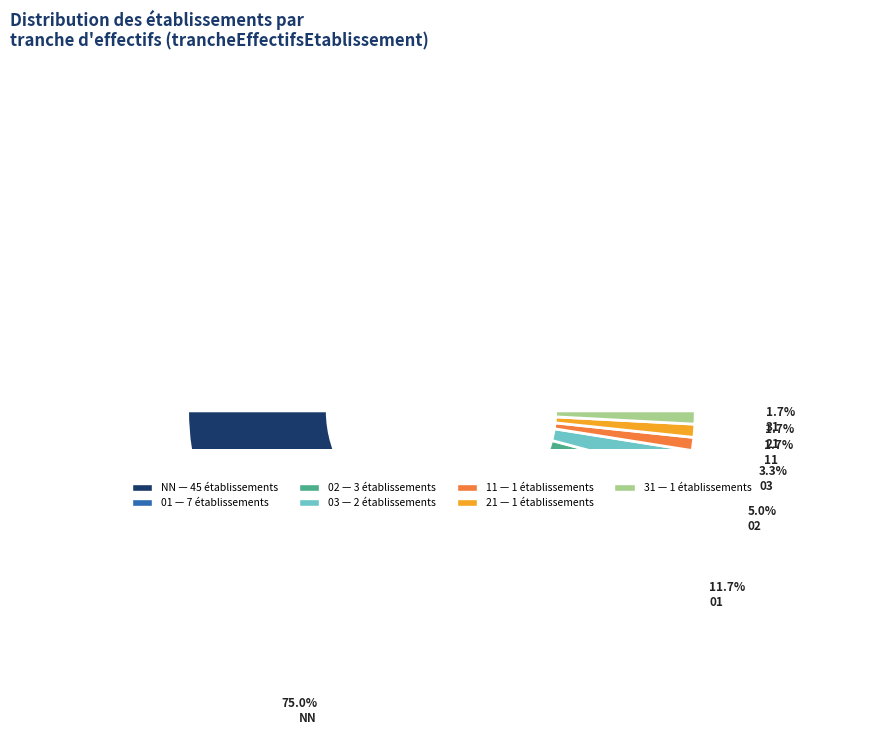

Is it true that 01 is 12% of the pie?

True